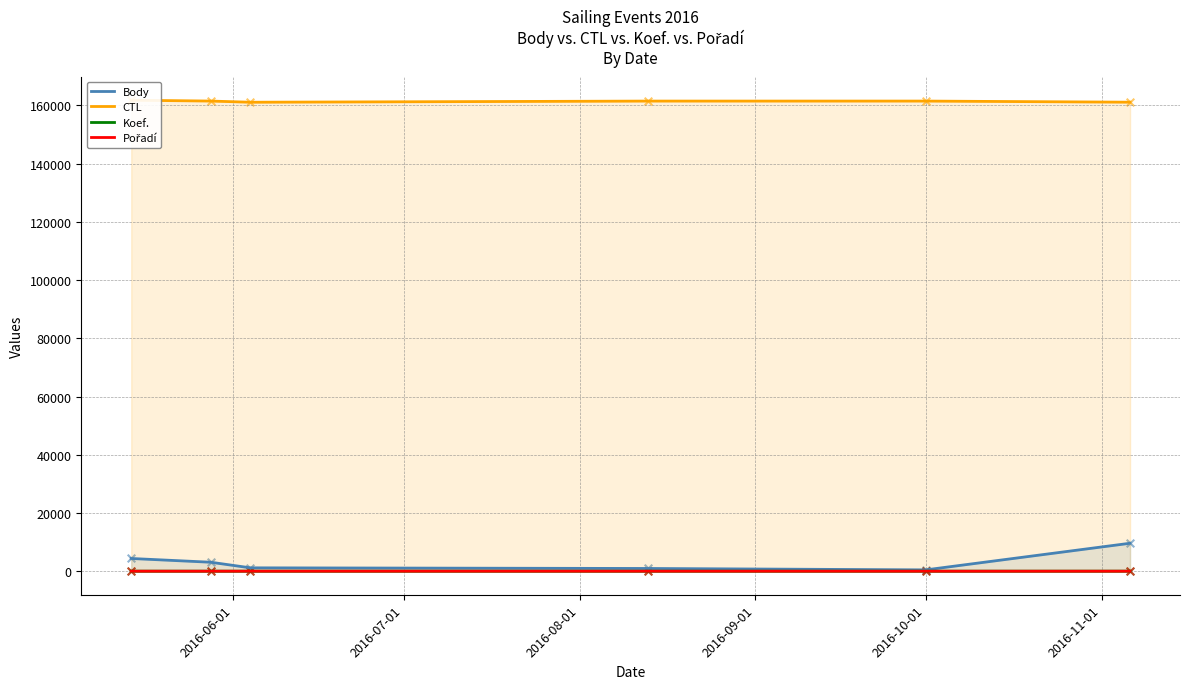

At which category is the sum across all series the highest?

2016-11-01